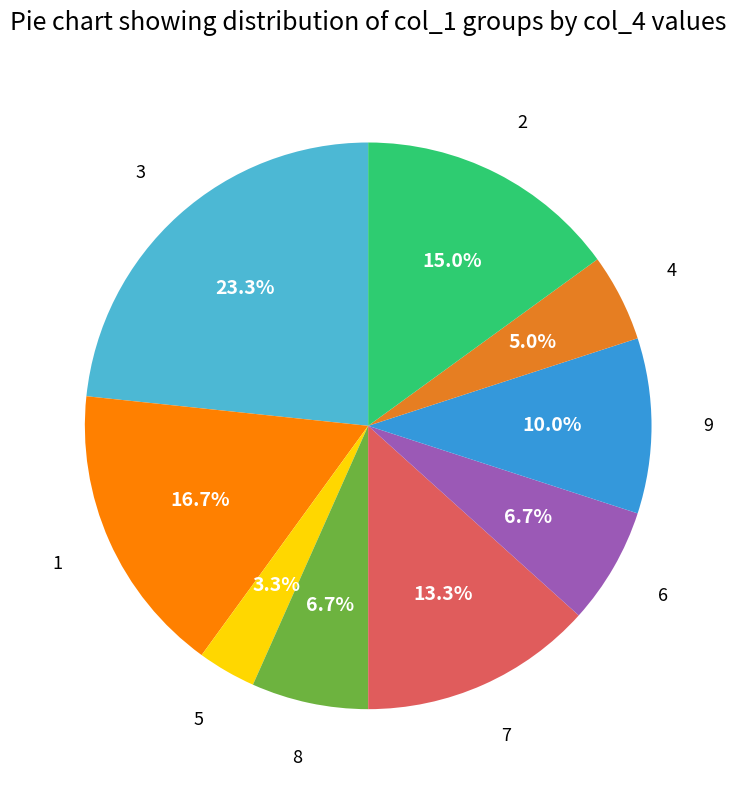

What is the largest slice in the pie chart?

3